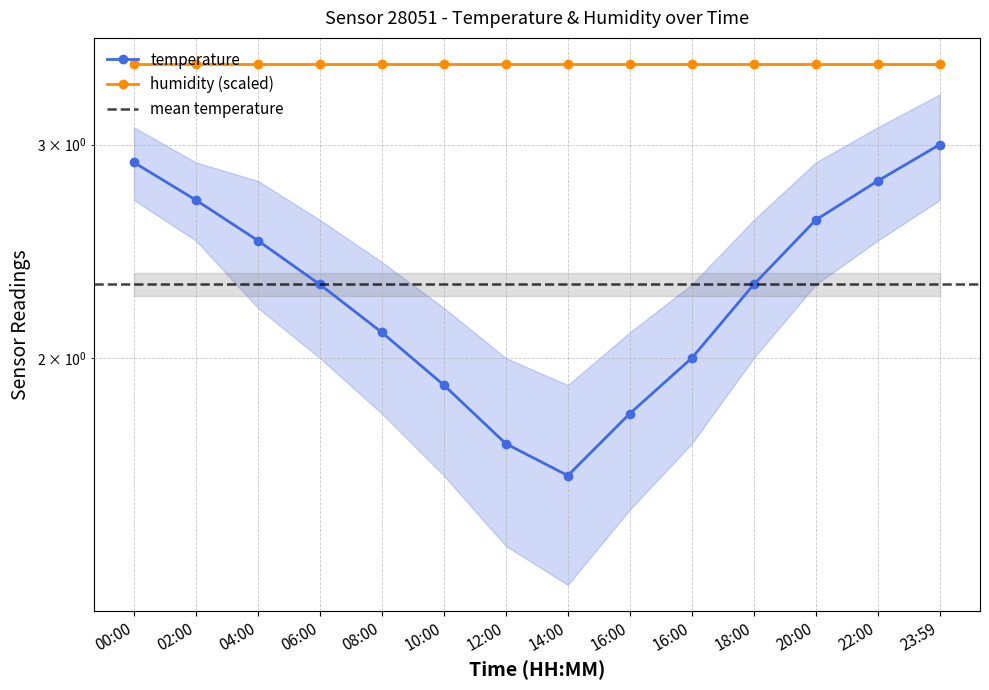

List the labels in order of value, largest first.

23:59, 00:00, 22:00, 02:00, 20:00, 04:00, 06:00, 18:00, 08:00, 16:00, 10:00, 16:00, 12:00, 14:00